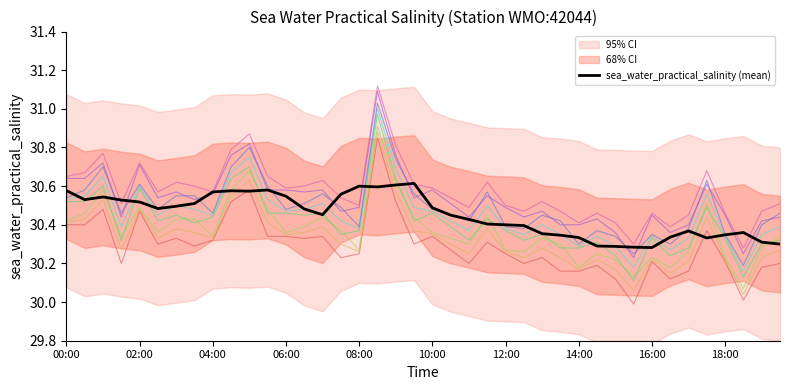

What is the value of the 5th point from the left?

30.5